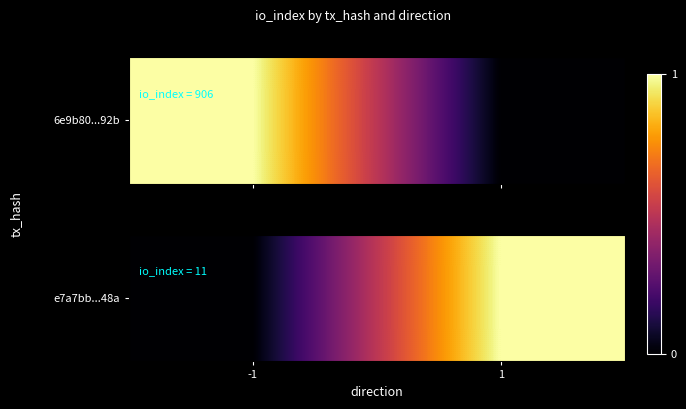

What is the greatest value displayed?

1